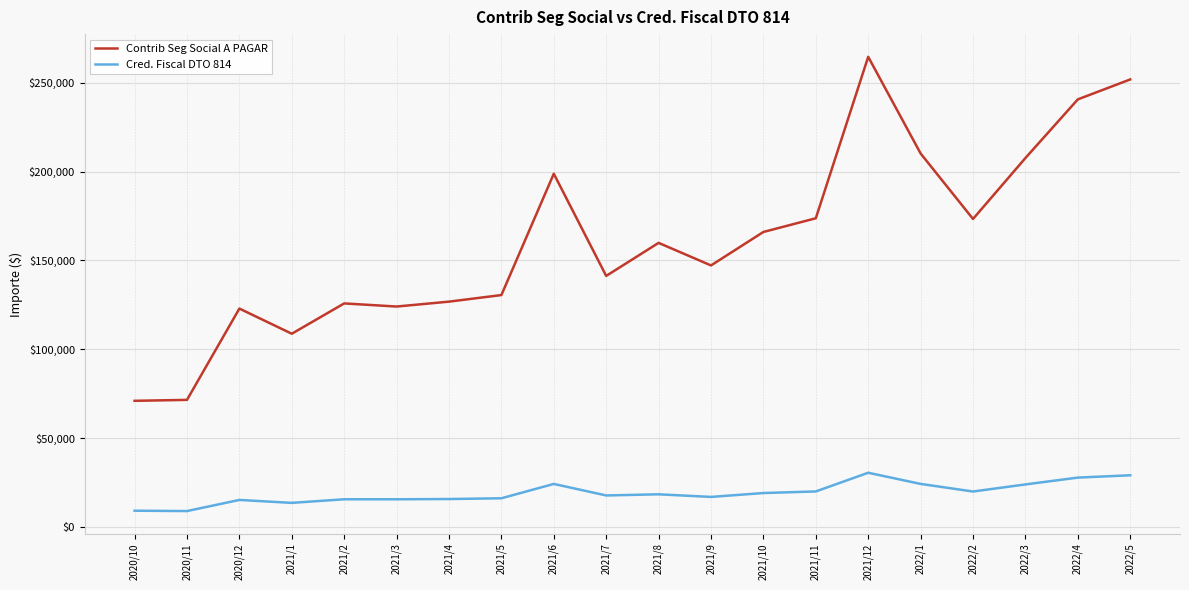

Is this an area chart (filled region under the line)?

No